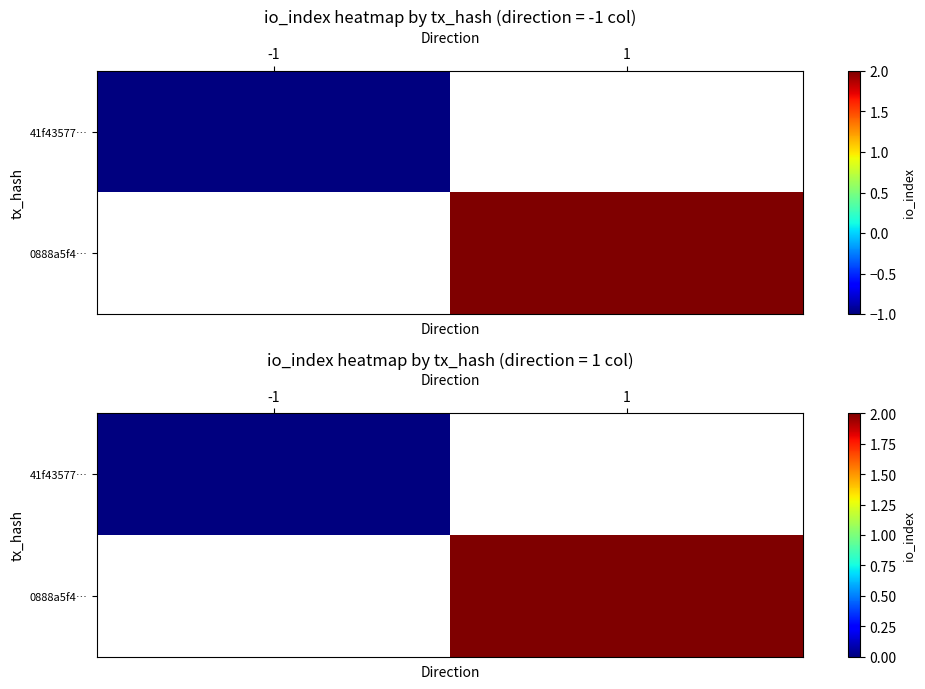

What is the maximum value shown in the chart?

2.0